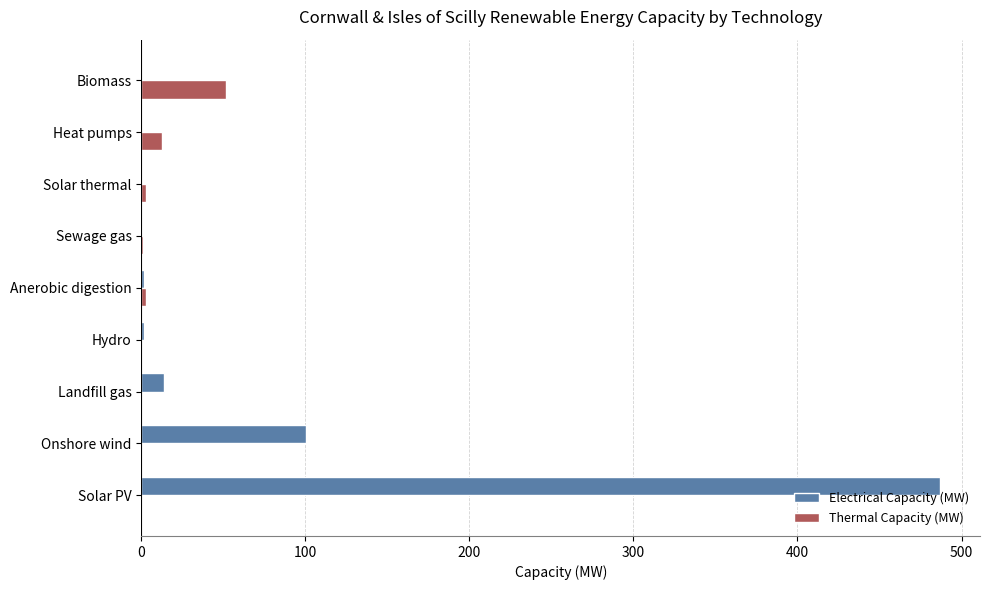

Is the value of Thermal Capacity (MW) at Biomass greater than the value of Electrical Capacity (MW) at Solar thermal?

Yes